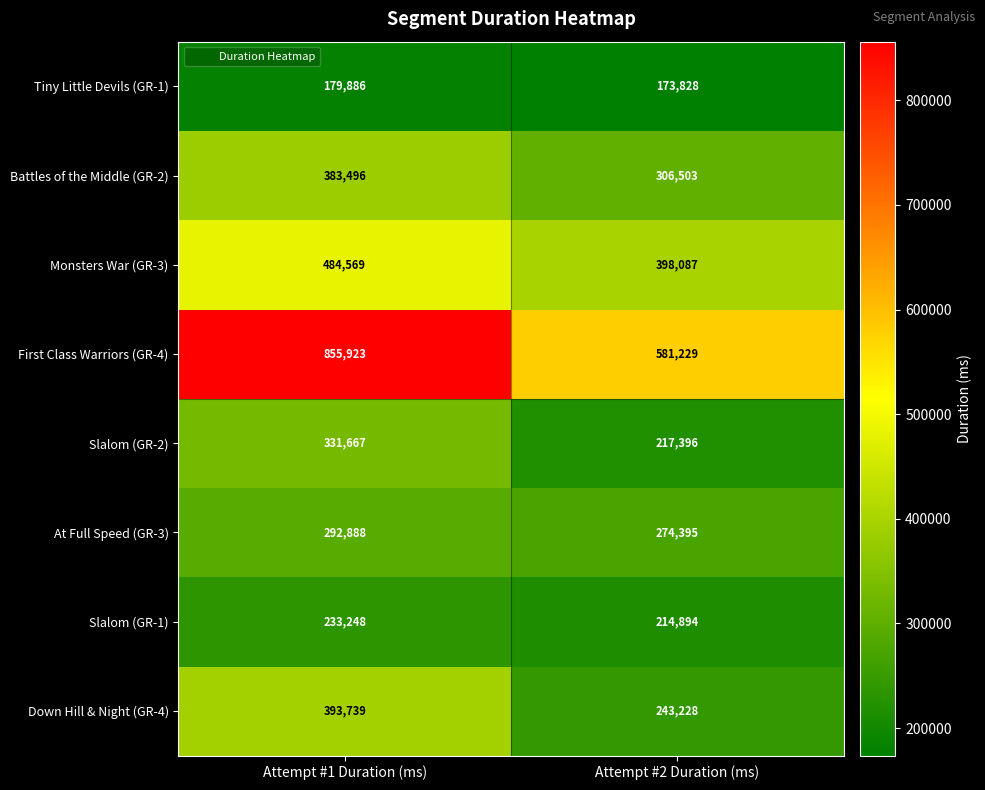

Rank the series at Attempt #2 Duration (ms) from highest to lowest value.

First Class Warriors (GR-4), Monsters War (GR-3), Battles of the Middle (GR-2), At Full Speed (GR-3), Down Hill & Night (GR-4), Slalom (GR-2), Slalom (GR-1), Tiny Little Devils (GR-1)